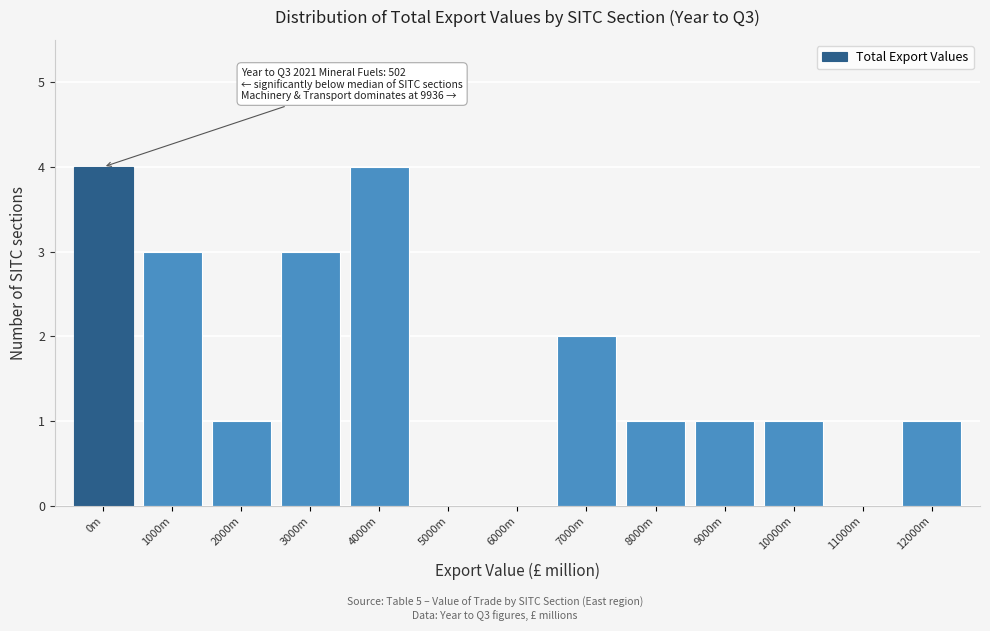

Reading left to right, what are all the values shown in this chart?

0m=4	1000m=3	2000m=1	3000m=3	4000m=4	5000m=0	6000m=0	7000m=2	8000m=1	9000m=1	10000m=1	11000m=0	12000m=1